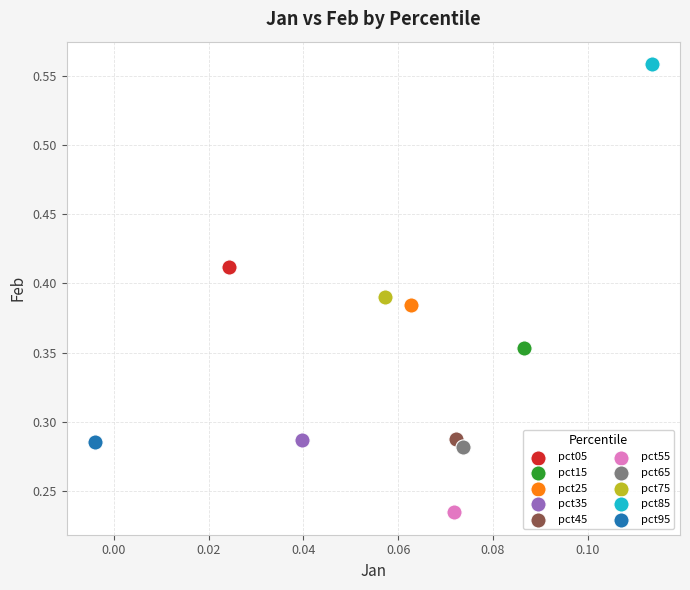

What are all the series names shown in the legend?

pct05, pct15, pct25, pct35, pct45, pct55, pct65, pct75, pct85, pct95